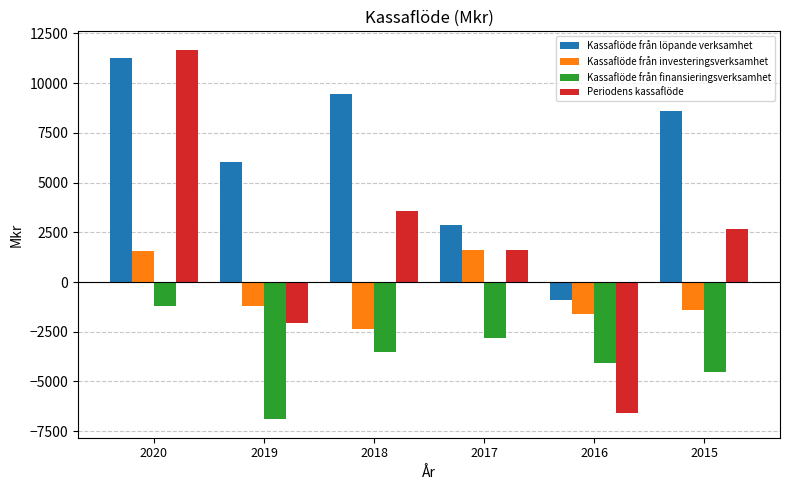

What is the spread (max minus min) of values at 2019?

12936